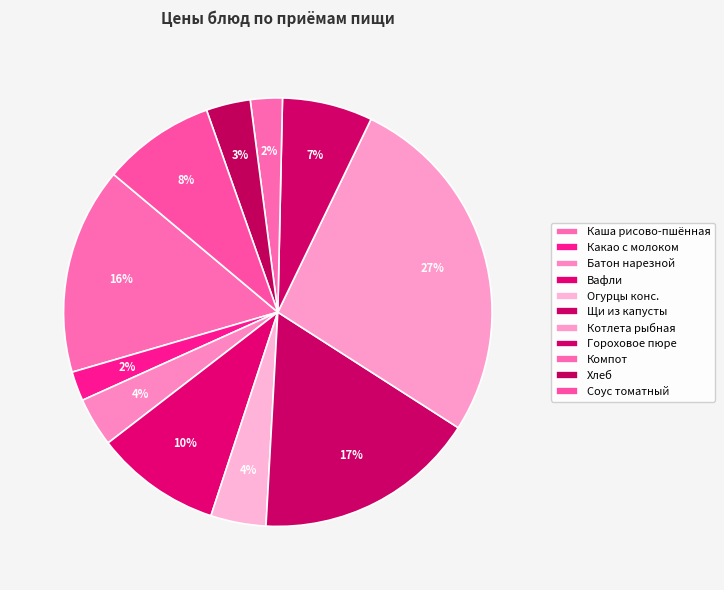

Approximately how many times larger is the value at Котлета рыбная compared to Батон нарезной?

7.3